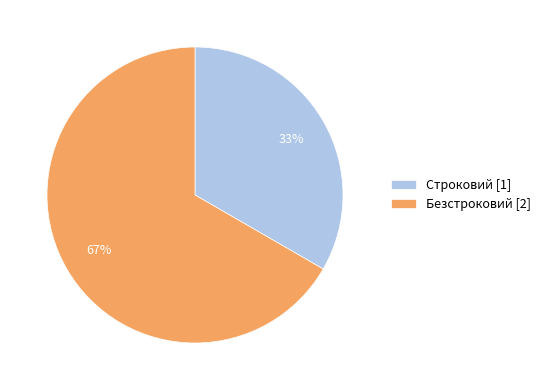

What is the ratio of the value at Строковий [1] to the value at Безстроковий [2]?

0.5